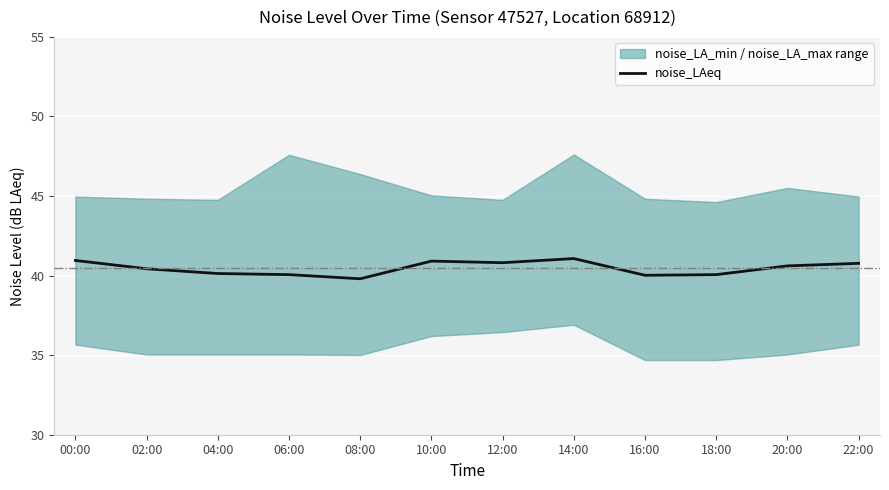

Rank the categories by value from lowest to highest.

08:00, 16:00, 06:00, 18:00, 04:00, 02:00, 20:00, 22:00, 12:00, 10:00, 00:00, 14:00